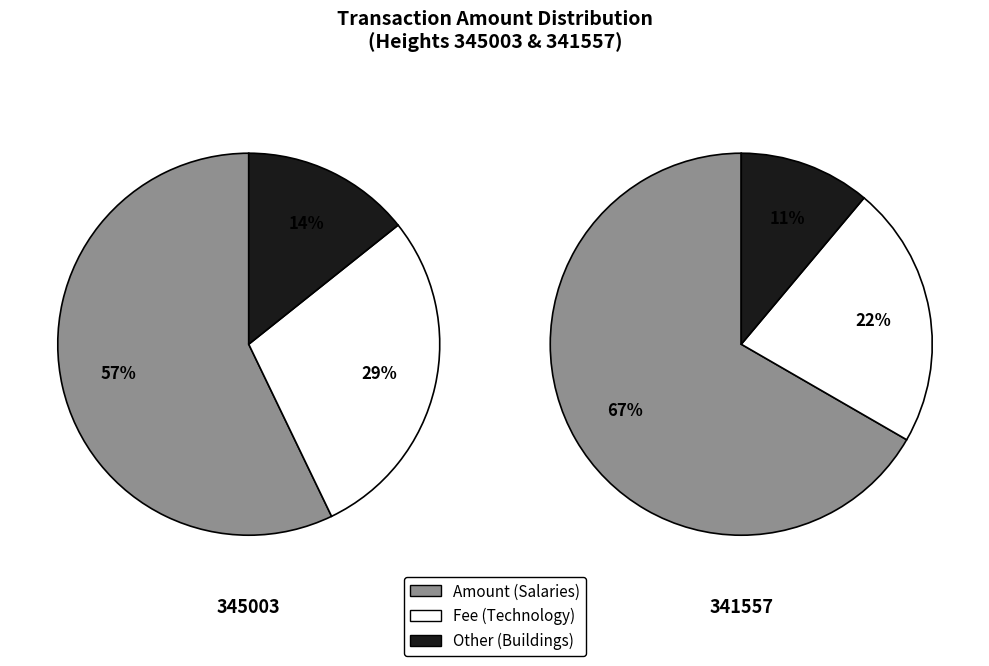

True or false: 345003 accounts for 48% of the total.

False